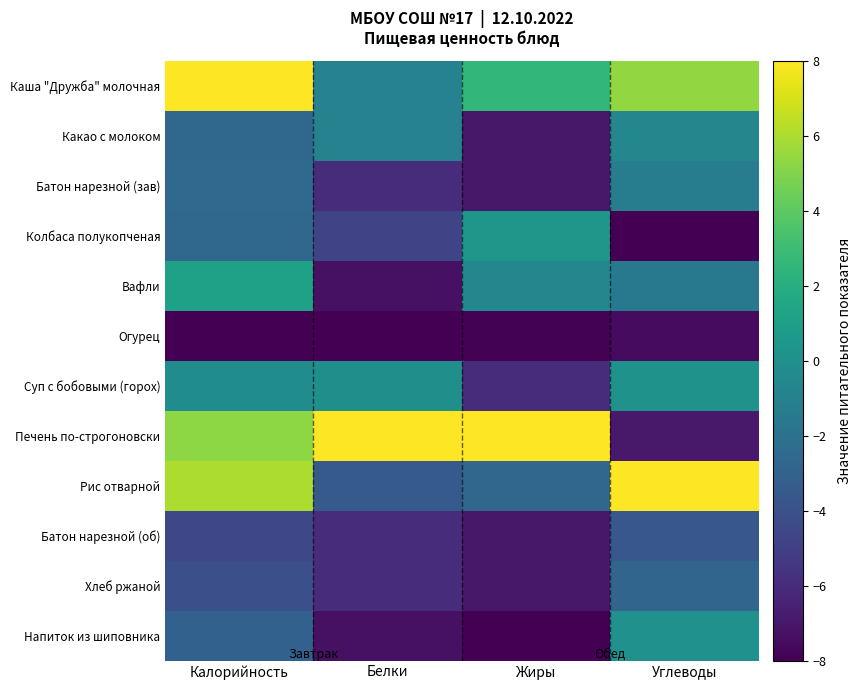

At how many categories does at least one series exceed -6?

4